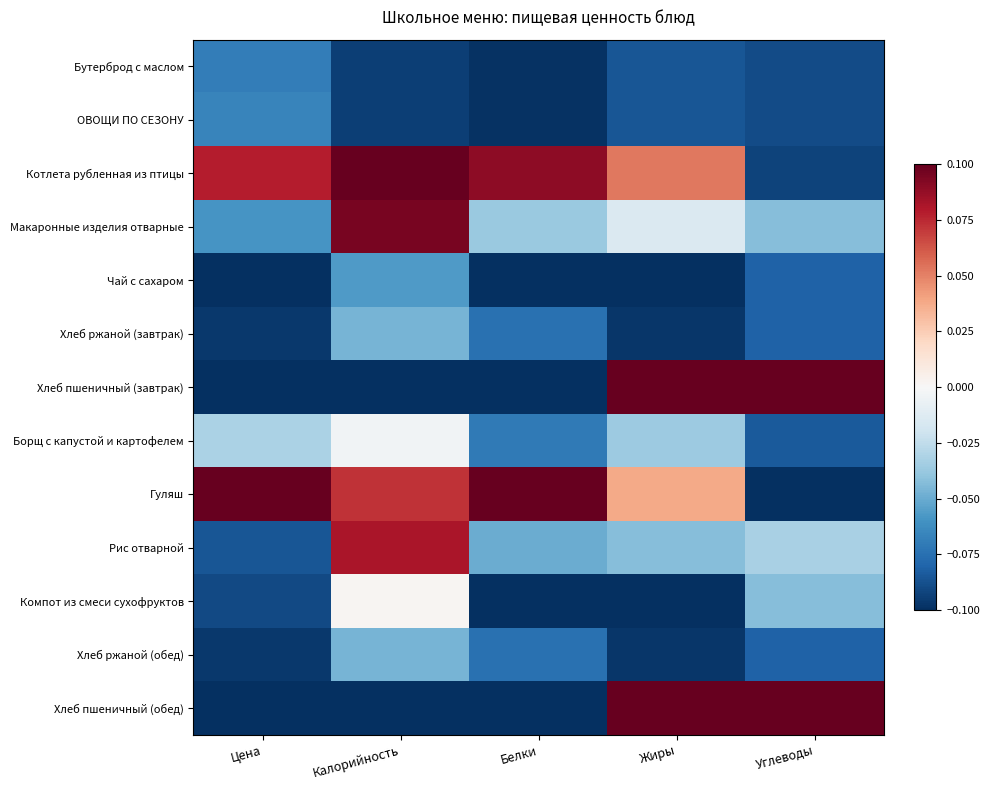

Count the number of categories in the chart.

5